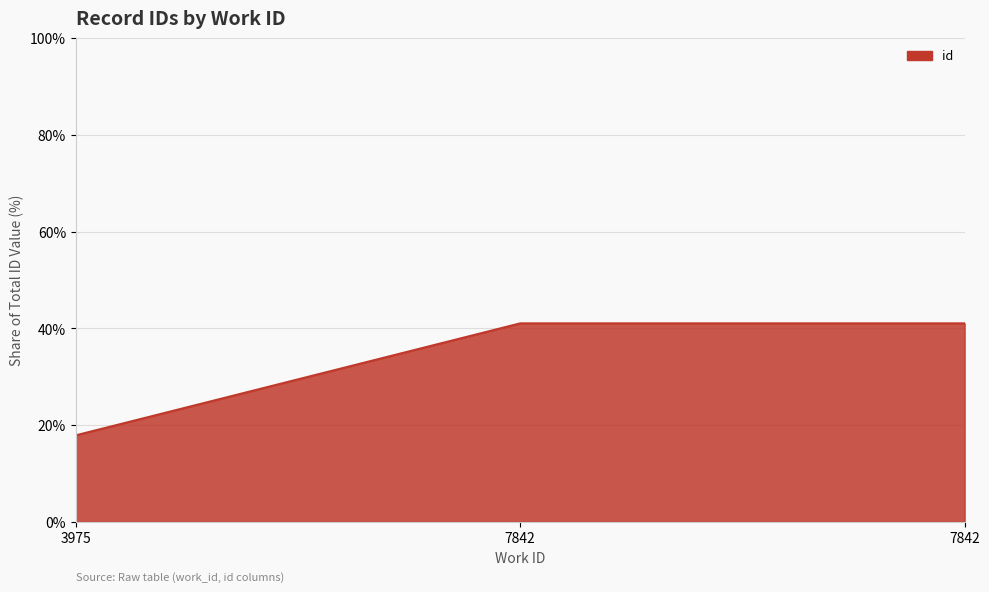

What is the maximum value shown in the chart?

41.1